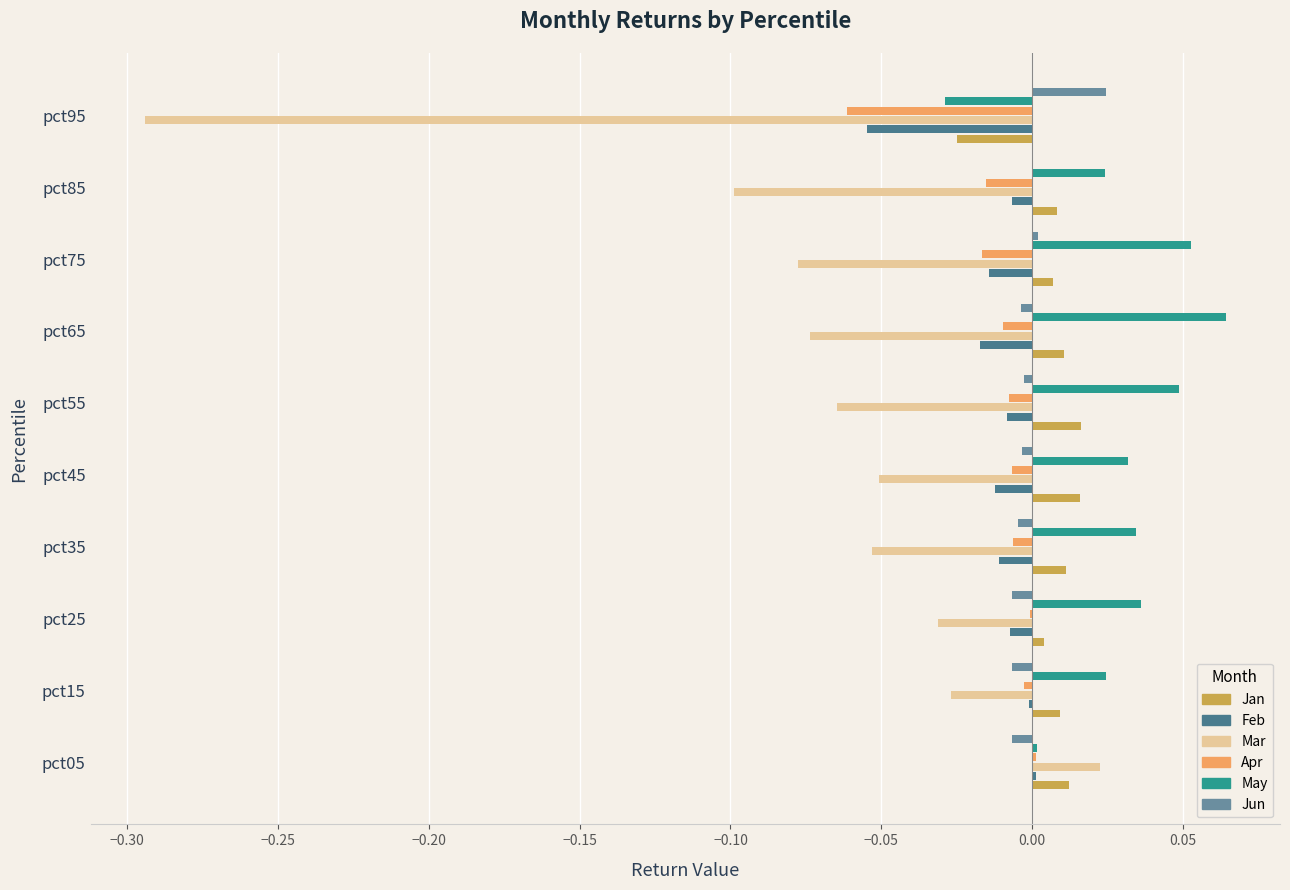

What is the sum of all Mar values?

-0.7